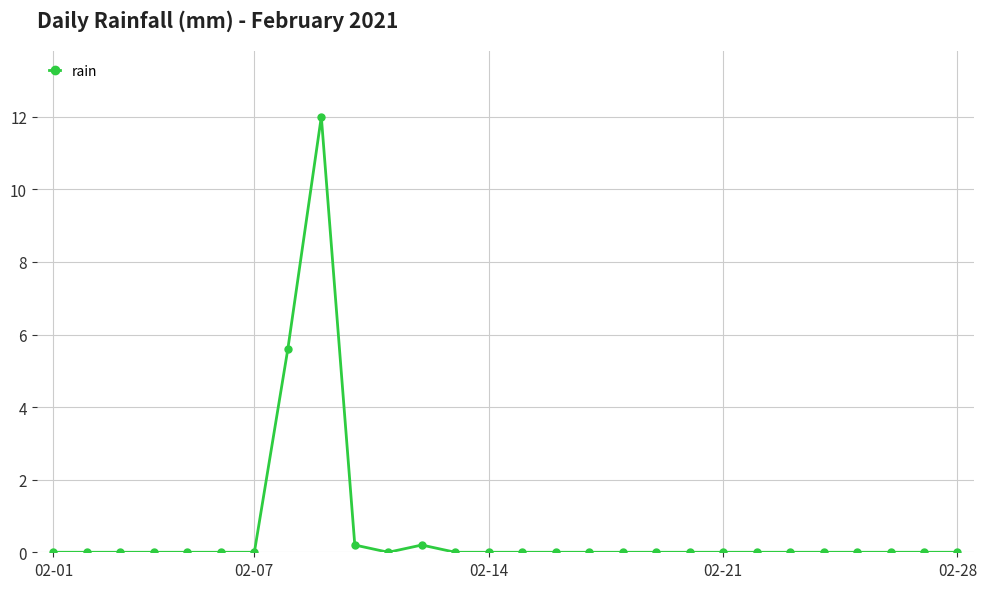

What is the difference between the second highest and second lowest values?

5.6